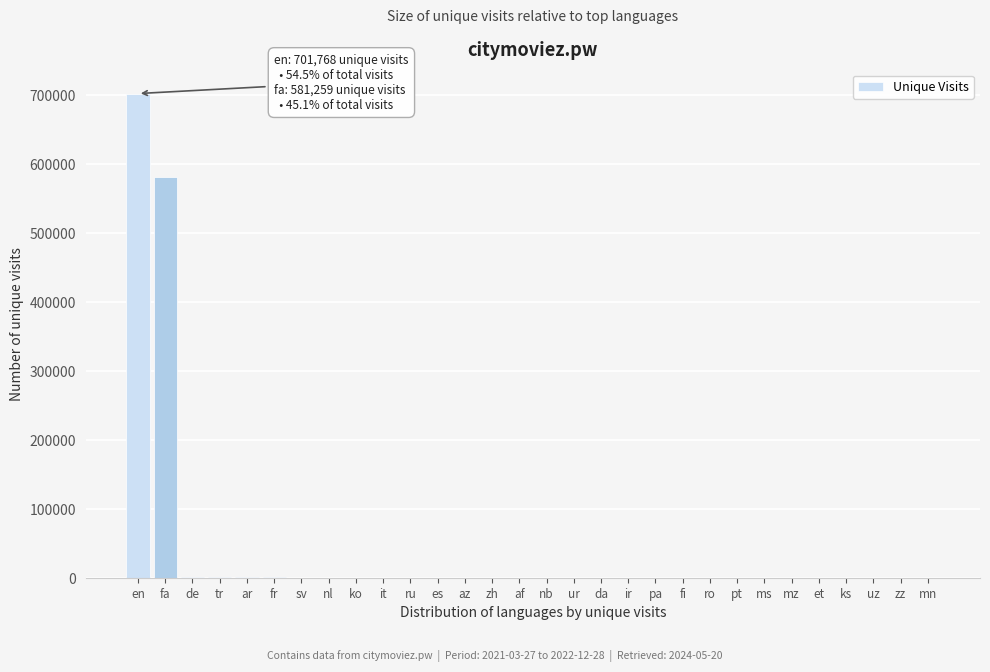

The value at en is 701768. True or false?

True